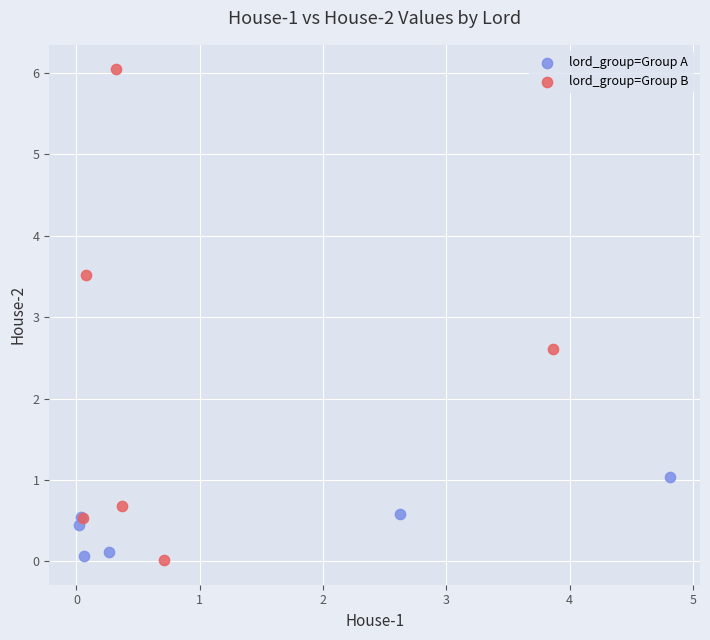

Which series has the widest spread of Y values?

lord_group=Group B